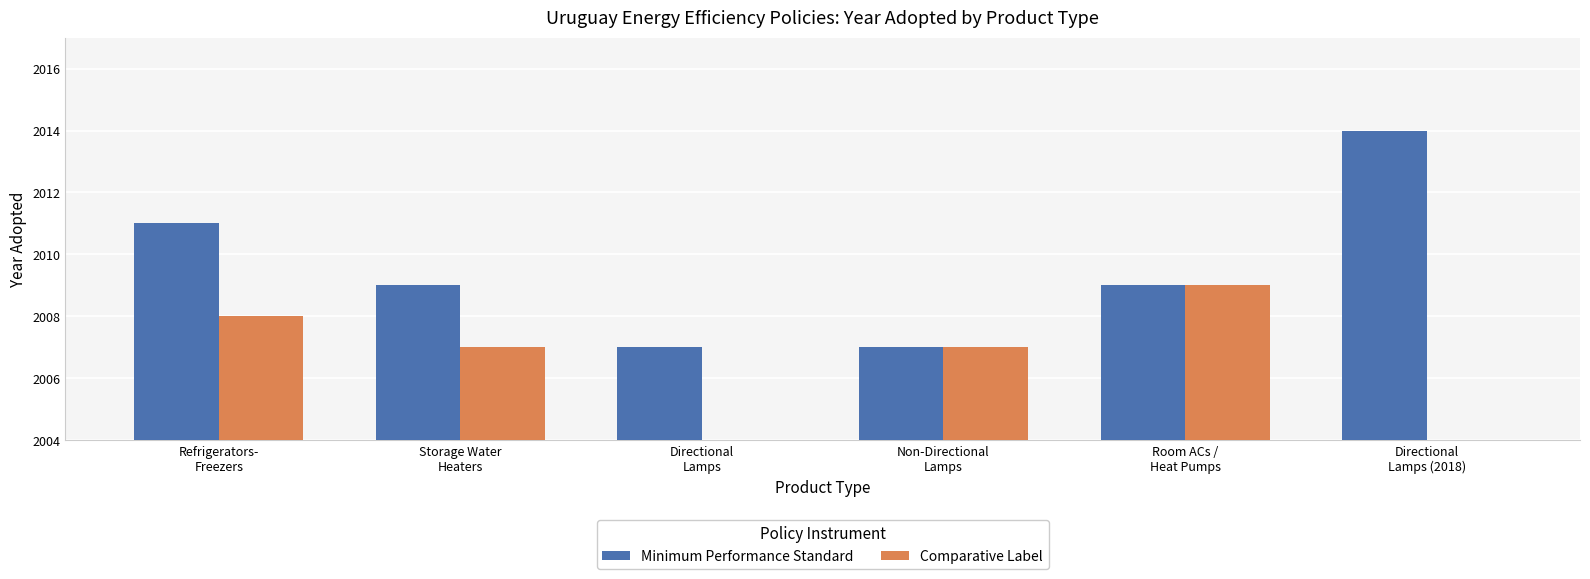

At which label does Minimum Performance Standard first exceed 2009?

Refrigerators-
Freezers